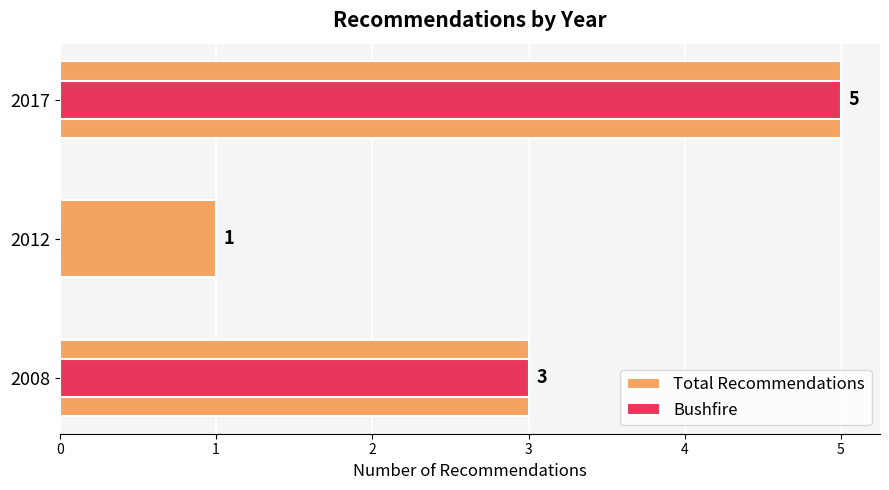

How many bars are there in total?

6